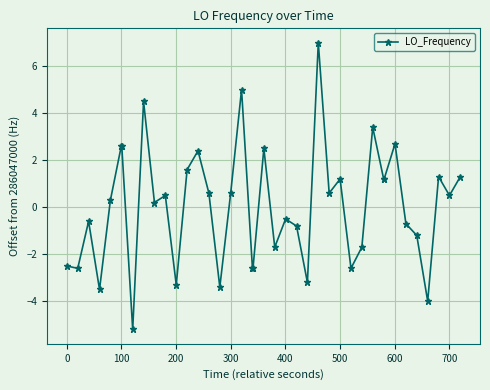

How many data points are above 0?

22